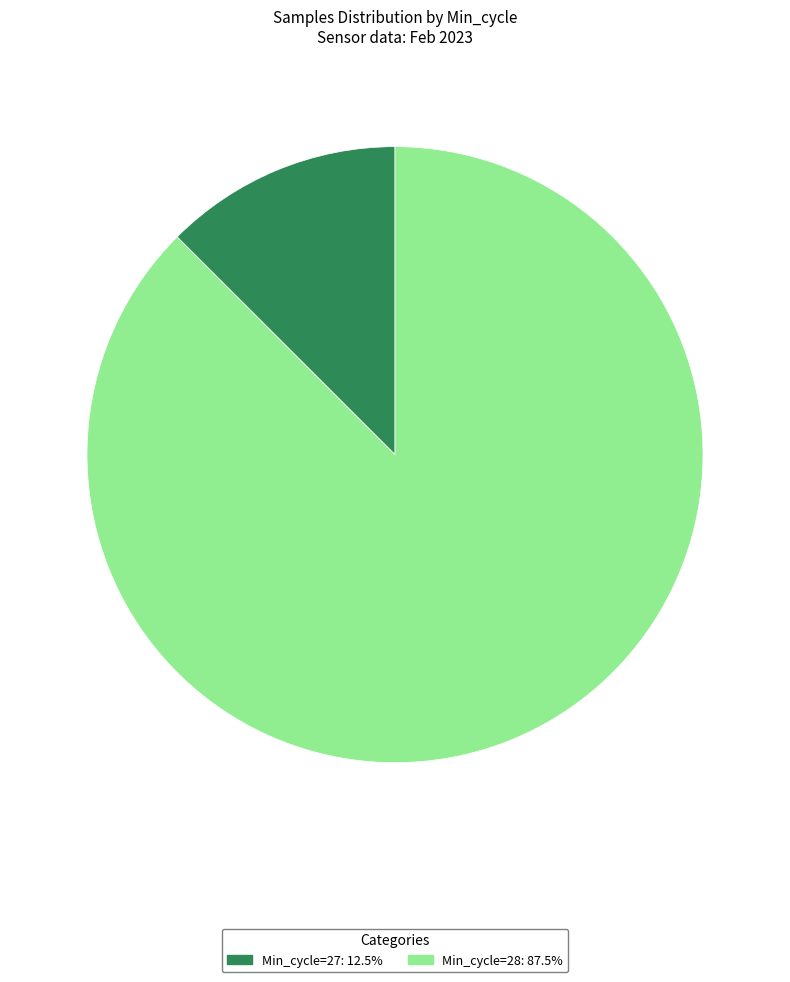

How many segments does this pie chart have?

2